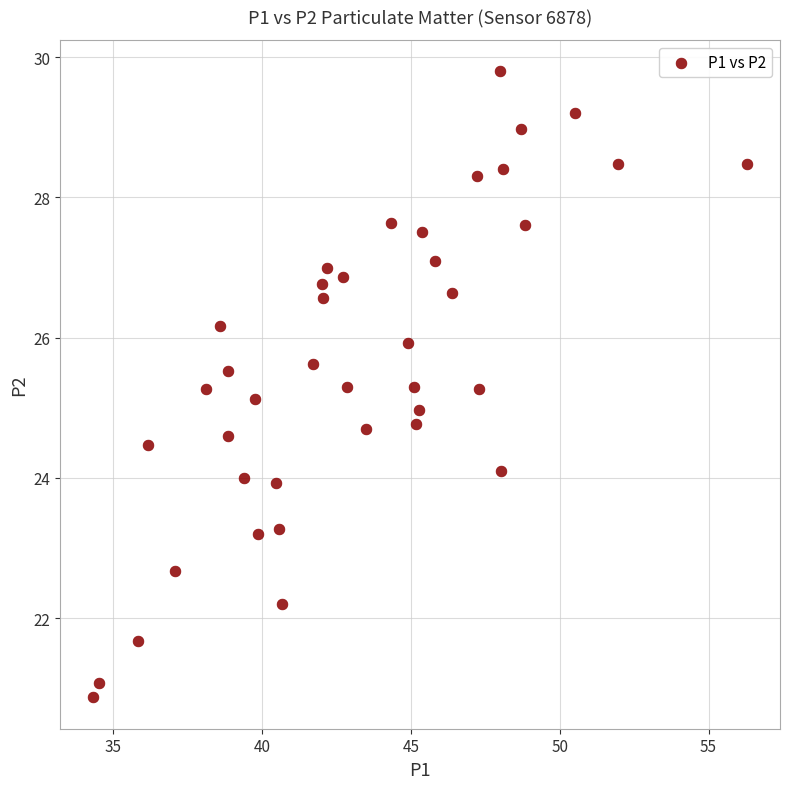

What is the range of Y values (max minus min)?

8.9